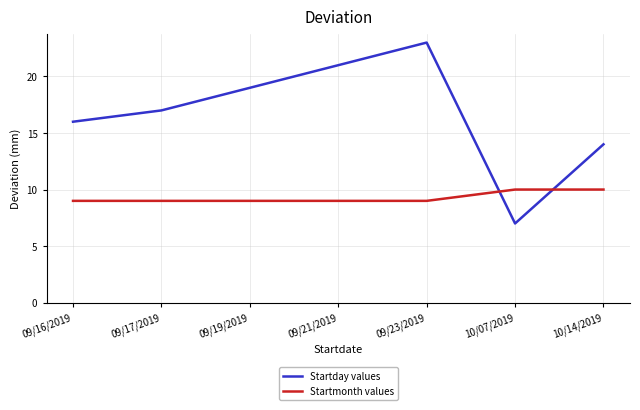

After their last crossing, which series has the higher values: Startday values or Startmonth values?

Startday values